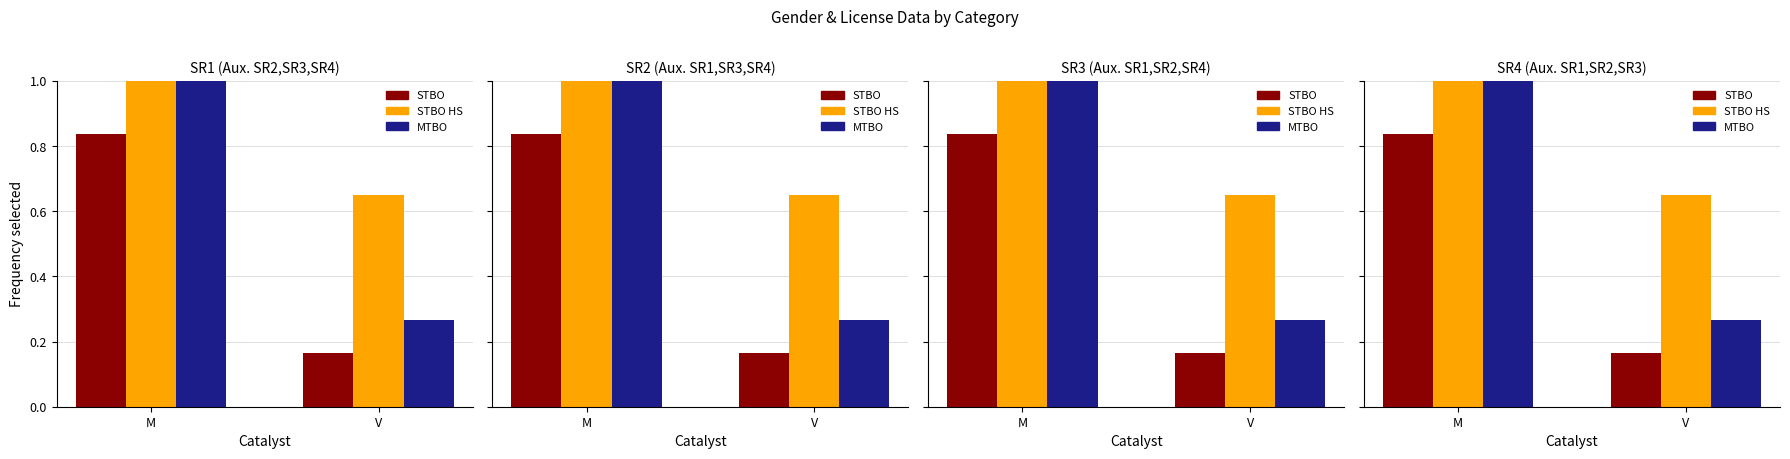

Does the chart contain stacked bars?

No